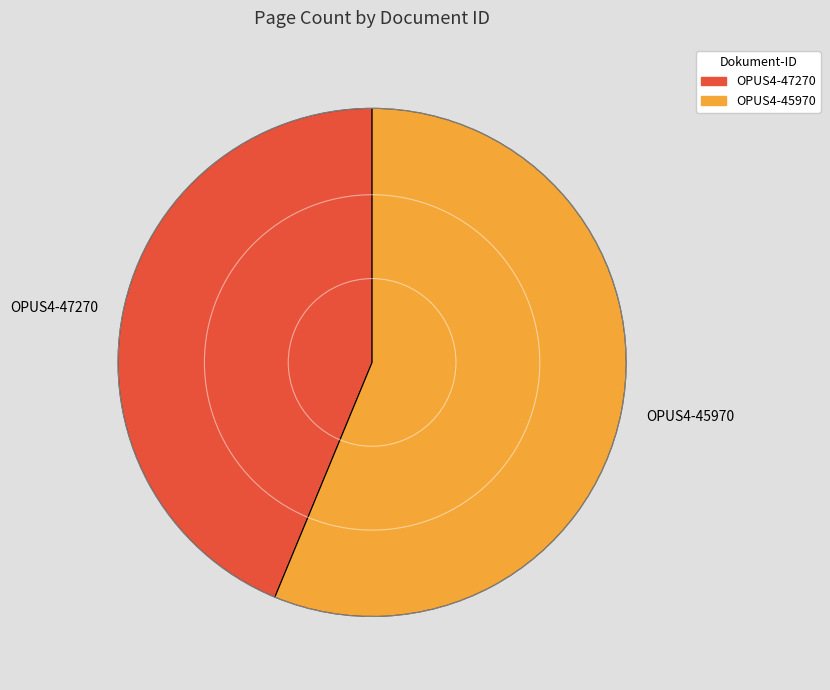

What is the largest slice in the pie chart?

OPUS4-45970